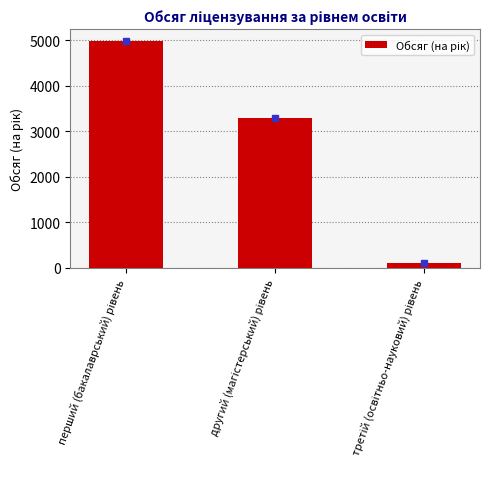

What is the average value?

2804